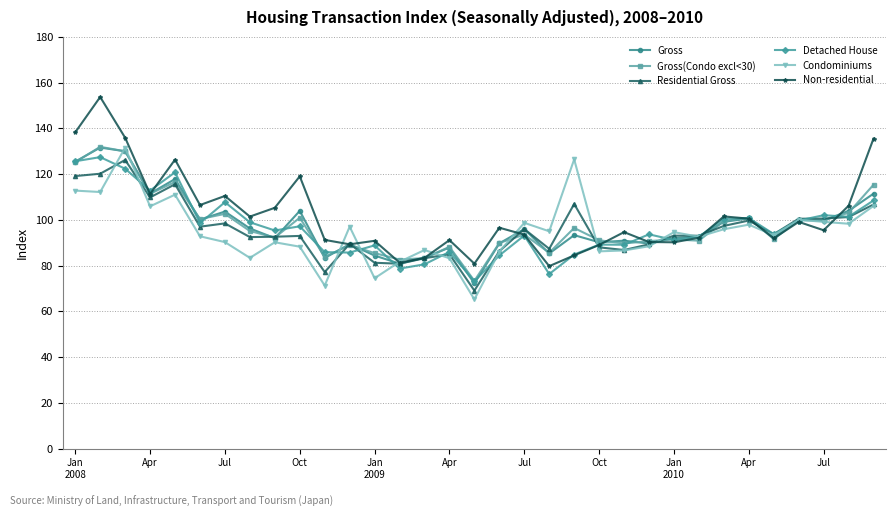

True or false: Non-residential has more than 2 interior local peaks.

True